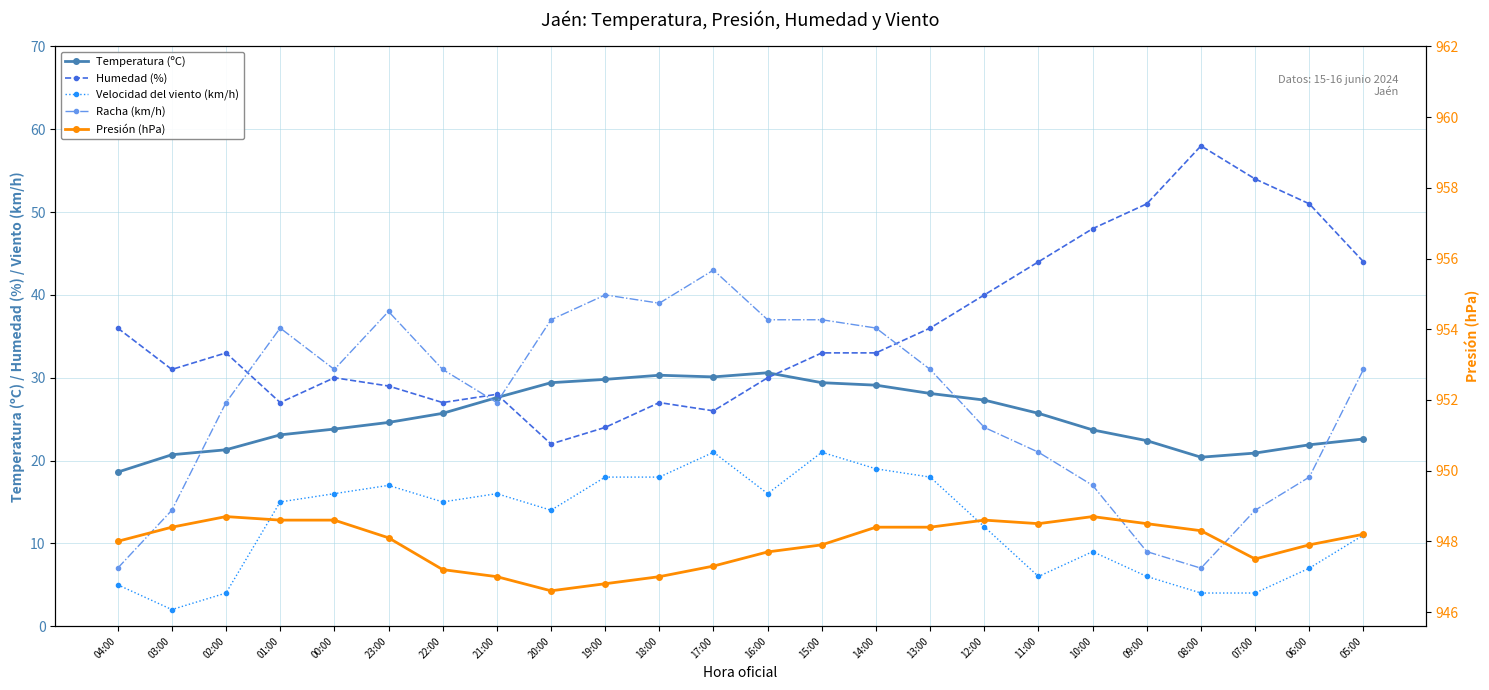

What is the difference between the maximum and minimum values in the Humedad (%) series?

36.0